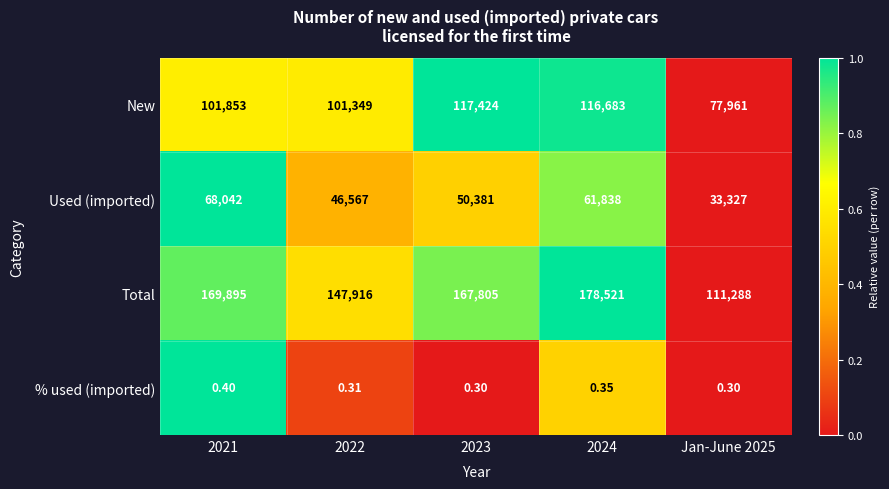

Rank the series at 2024 from highest to lowest value.

Total, New, Used (imported), % used (imported)